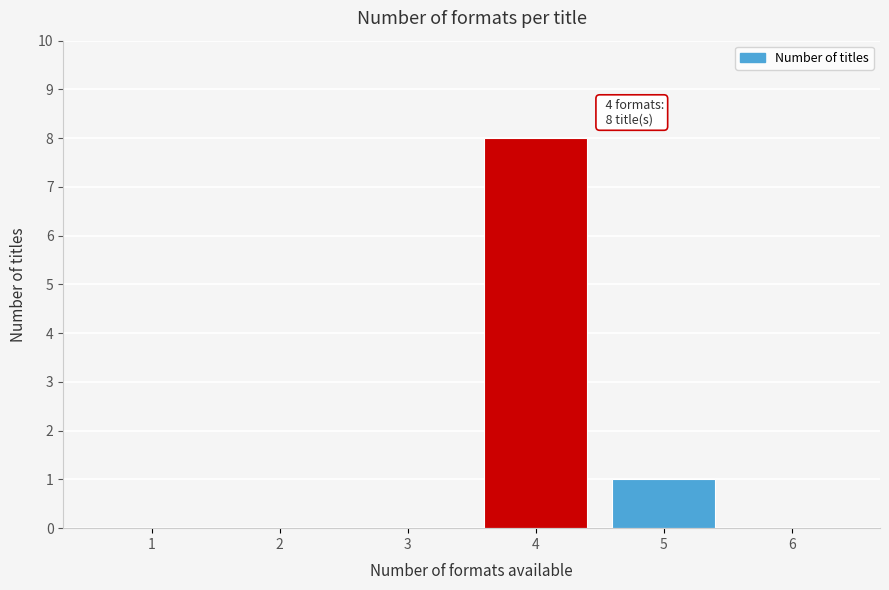

Reading right to left, transcribe all the data shown in this chart.

6=0	5=1	4=8	3=0	2=0	1=0